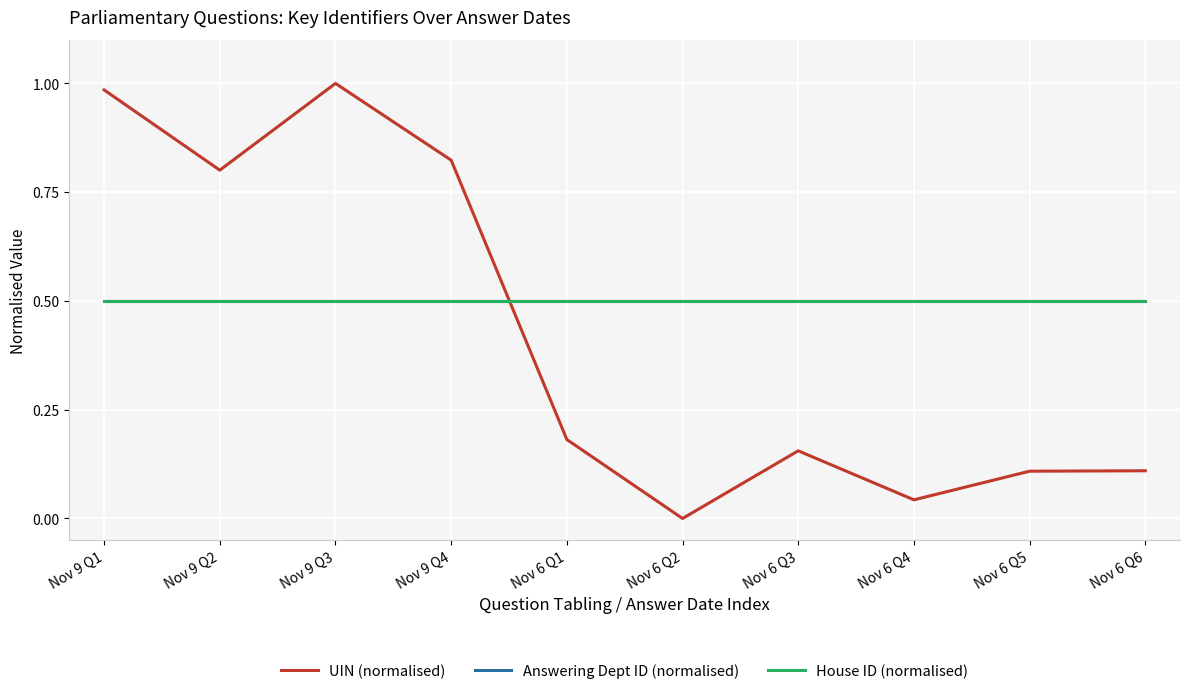

Is the value of House ID (normalised) at Nov 9 Q1 greater than the value of Answering Dept ID (normalised) at Nov 6 Q5?

No